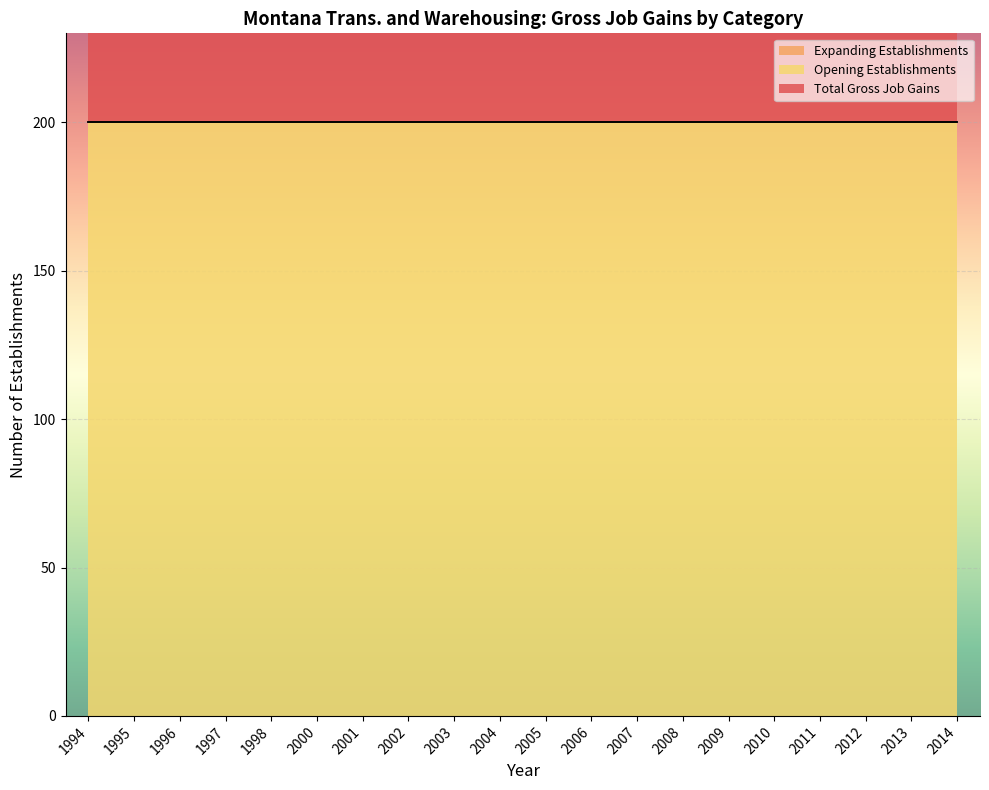

The value of Opening Establishments at 2011 is 200. True or false?

True